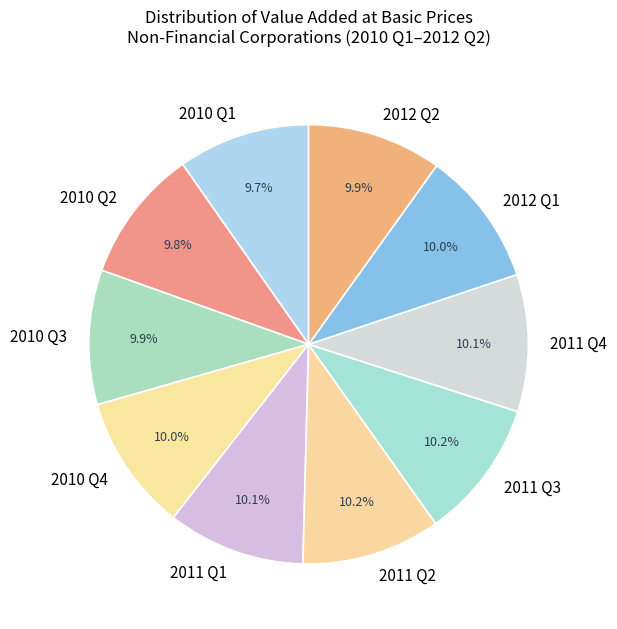

To the nearest percent, what portion does 2012 Q1 represent?

10%